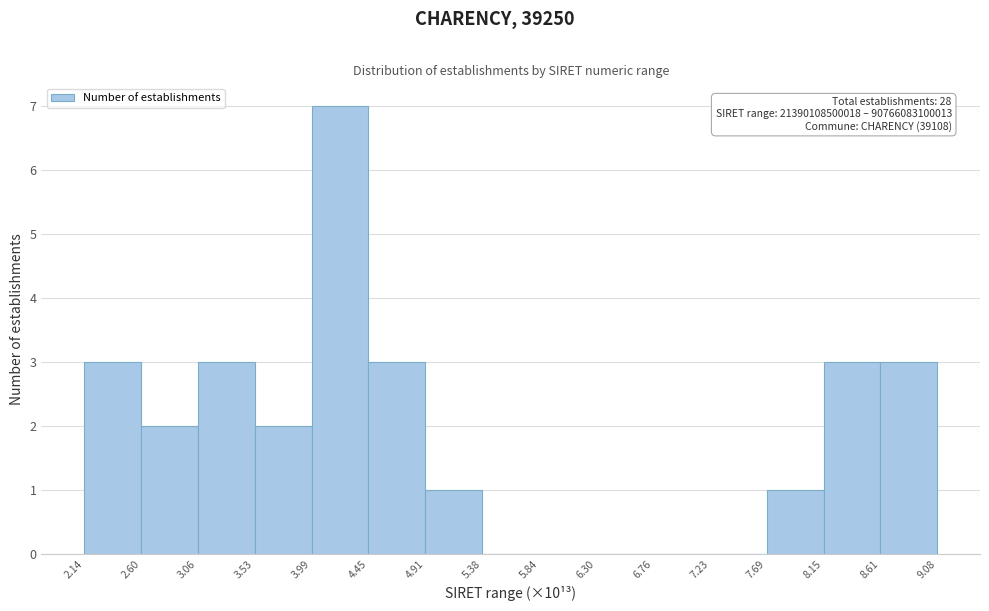

Reading left to right, extract all data points from this chart.

2.14=3	2.60=2	3.06=3	3.53=2	3.99=7	4.45=3	4.91=1	5.38=0	5.84=0	6.30=0	6.76=0	7.23=0	7.69=1	8.15=3	8.61=3